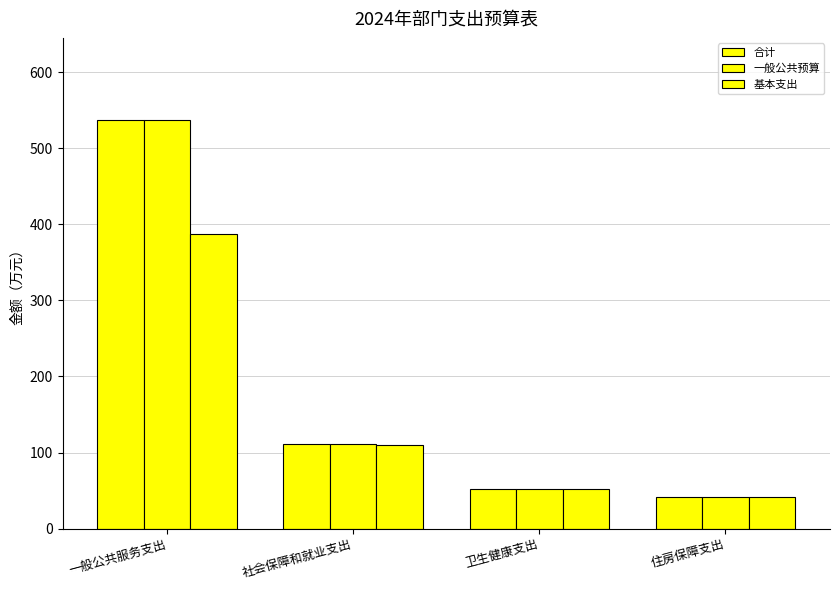

Reading left to right, list all the values displayed in this chart.

合计: 537.4	110.9	52.6	41.9
一般公共预算: 537.4	110.9	52.7	41.9
基本支出: 387.4	109.8	52.7	41.9